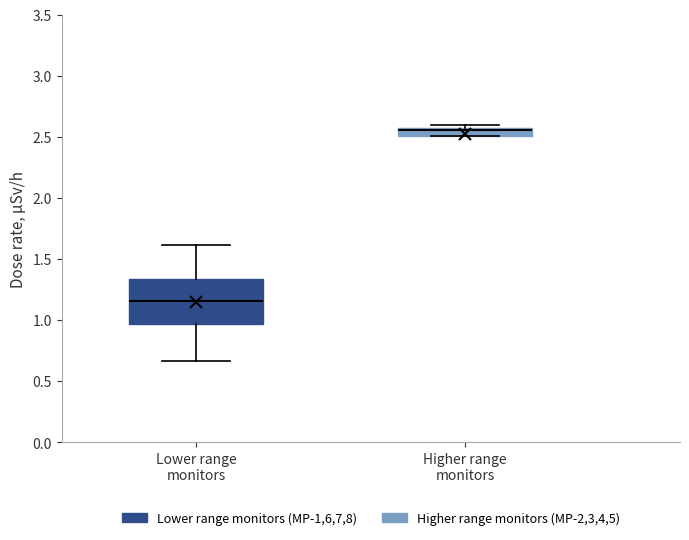

Where does the lower whisker of the box for Lower range monitors end on the y-axis? The values are not printed on the chart, so give them approximately, as read against the axis.

0.65